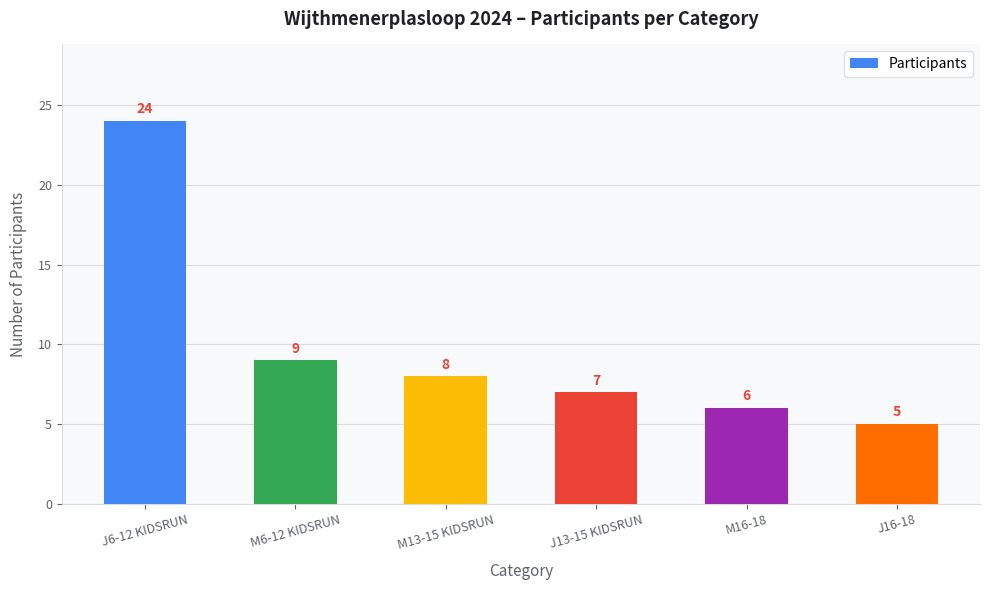

What is the ratio of the value at M6-12 KIDSRUN to the value at J6-12 KIDSRUN?

0.4